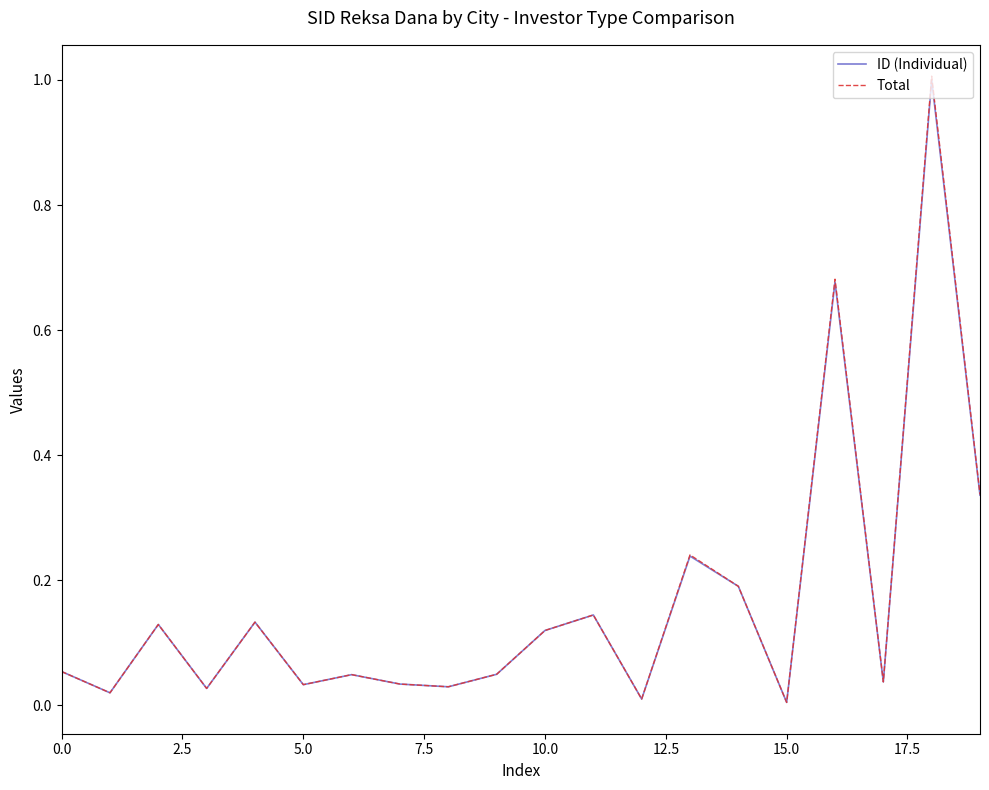

What are all the series names shown in the legend?

ID (Individual), Total